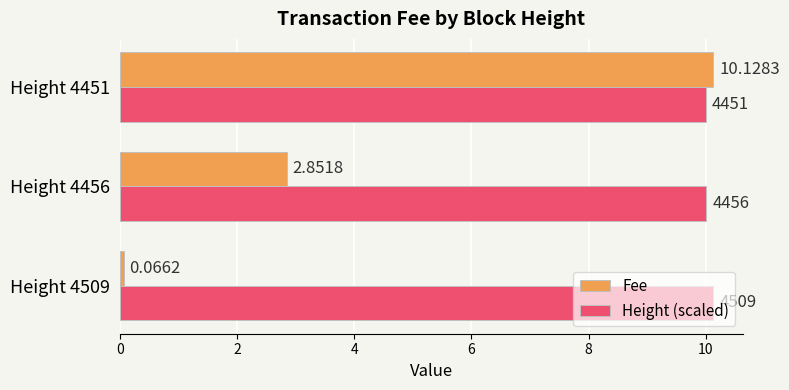

Is the value of Fee at Height 4456 greater than the value of Height (scaled) at Height 4451?

No